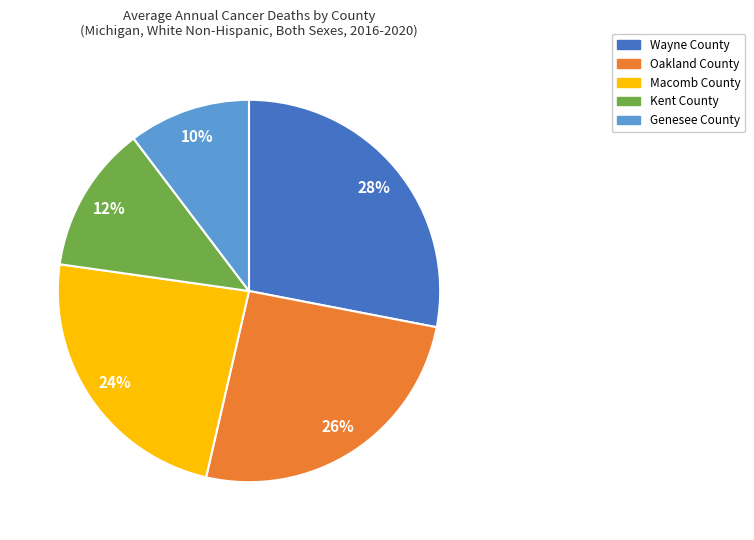

What percentage is the Wayne County slice, to the nearest percent?

28%